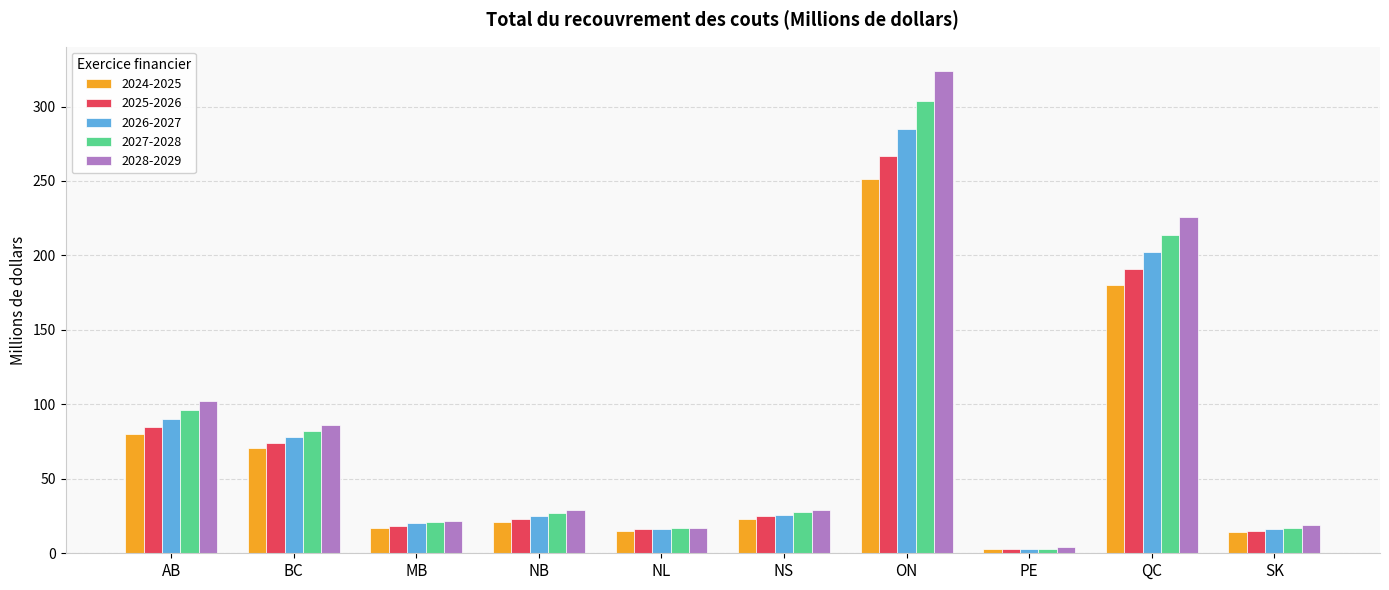

What is the sum of the 2028-2029 values at NB and ON?

353